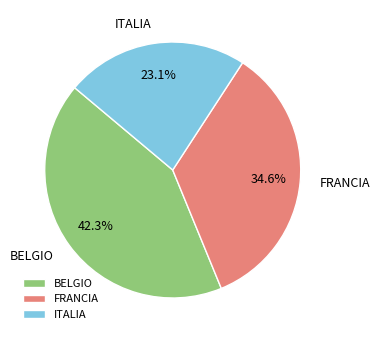

How many slices are in this pie chart?

3